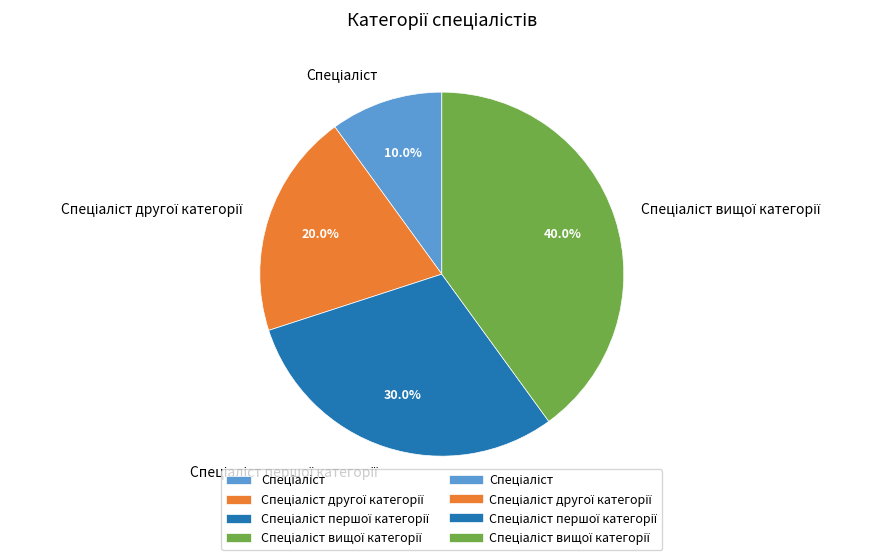

Is there any slice that represents more than half of the pie?

No